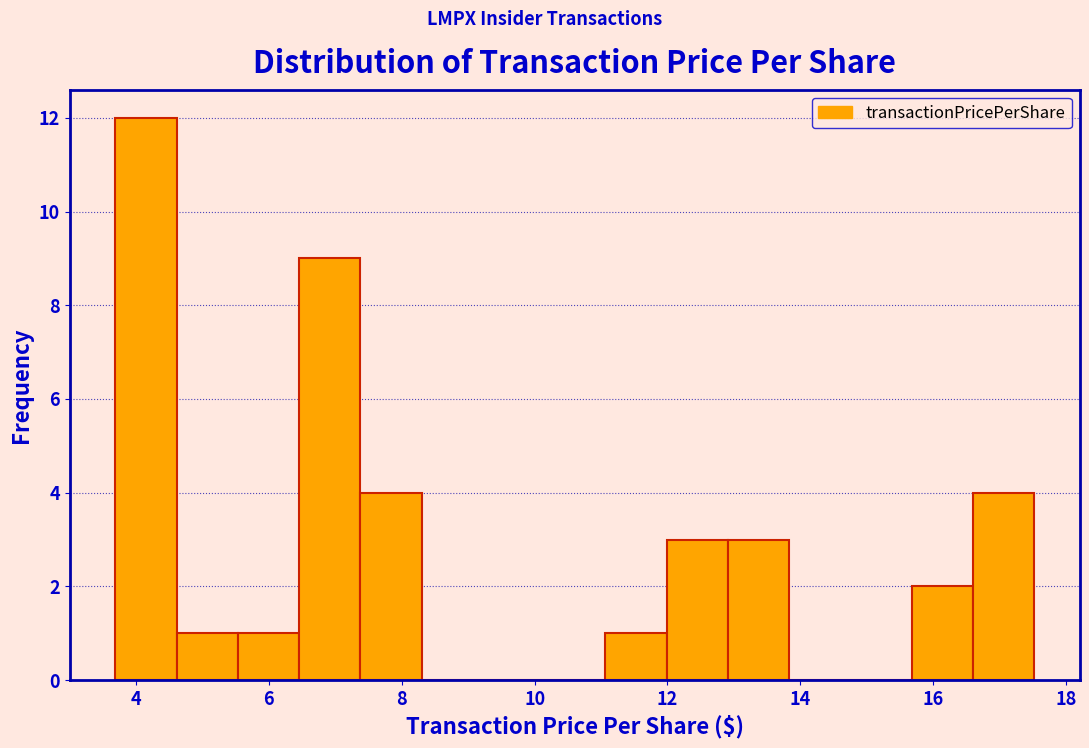

Reading left to right, transcribe this chart: for each bar, give the range it covers on the x-axis and its height. Neither the bar edges nor the heights are printed on the chart, so give them approximately, as read against the axes.

3.6 to 4.6: 12
4.6 to 5.6: 1
5.6 to 6.4: 1
6.4 to 7.4: 9
7.4 to 8.4: 4
8.4 to 9.2: 0
9.2 to 10.2: 0
10.2 to 11.0: 0
11.0 to 12.0: 1
12.0 to 13.0: 3
13.0 to 13.8: 3
13.8 to 14.8: 0
14.8 to 15.6: 0
15.6 to 16.6: 2
16.6 to 17.6: 4